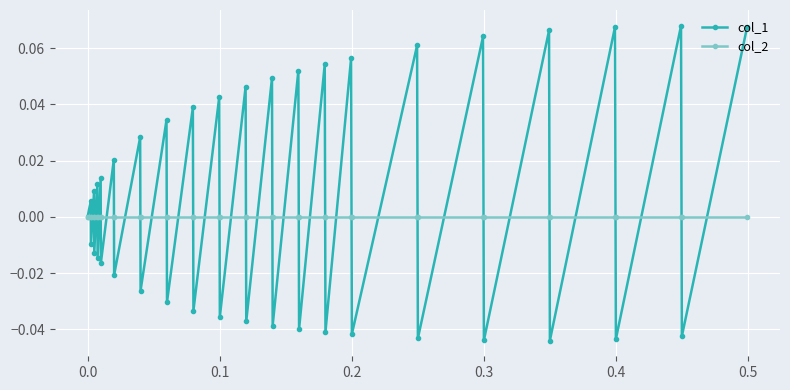

List the series in order of their overall mean, lowest first.

col_2, col_1